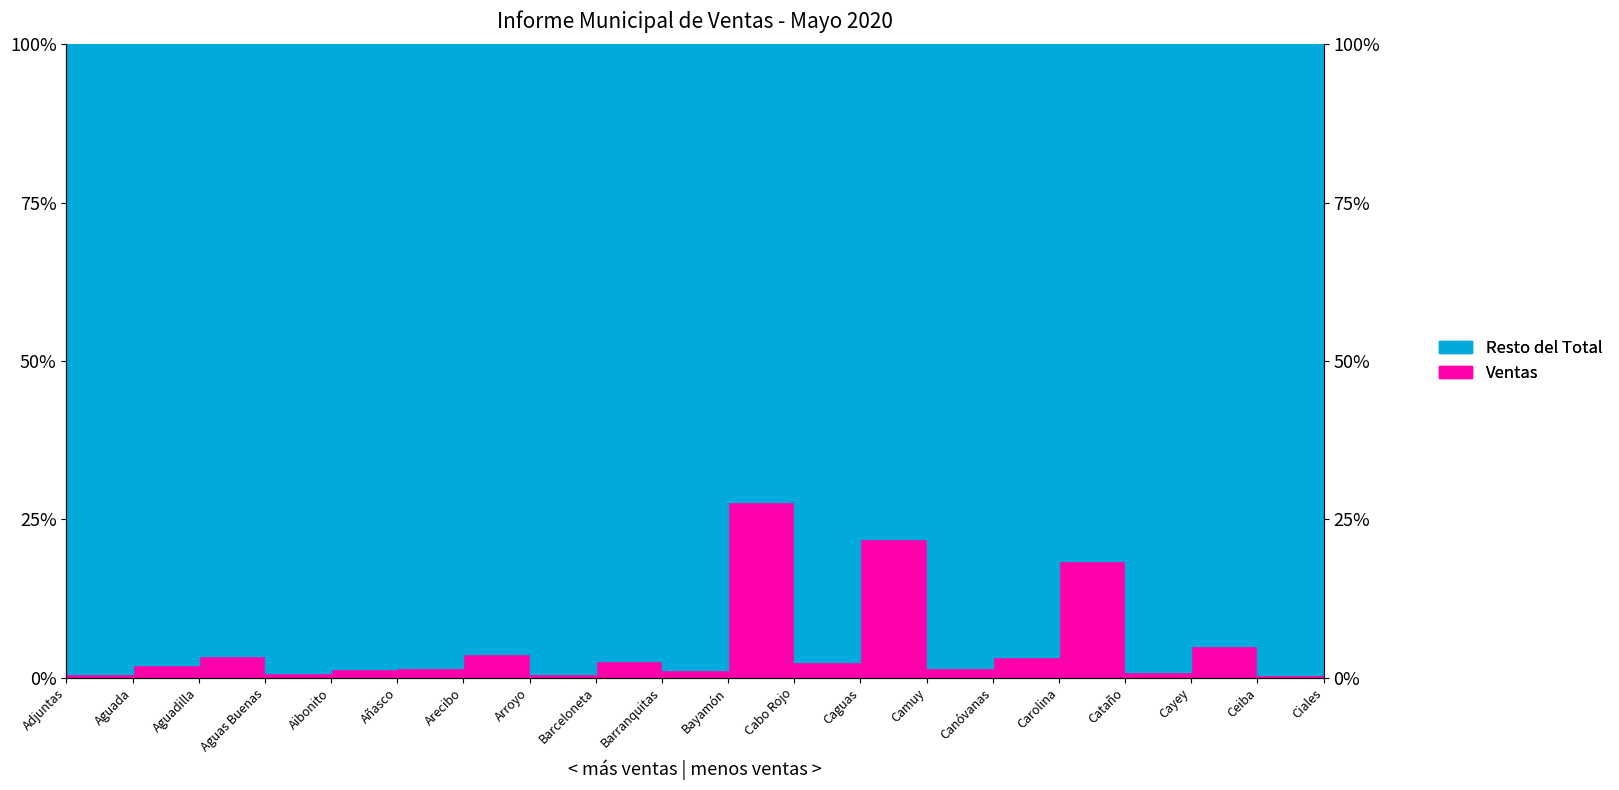

Which category has the lowest value across all series?

Ceiba